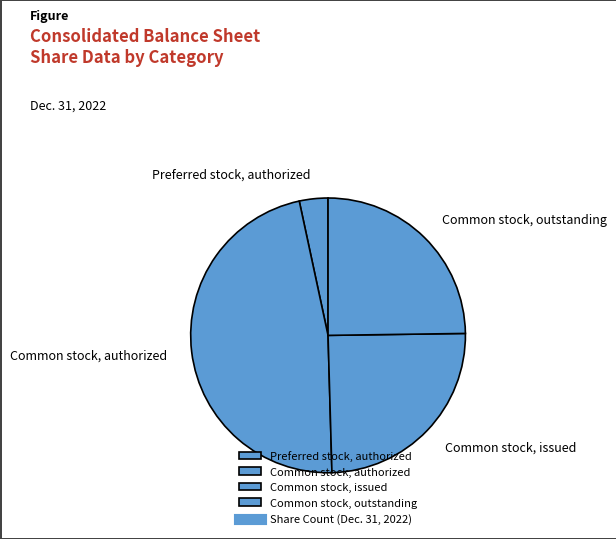

What is the ratio of the value at Common stock, outstanding to the value at Common stock, authorized?

0.5